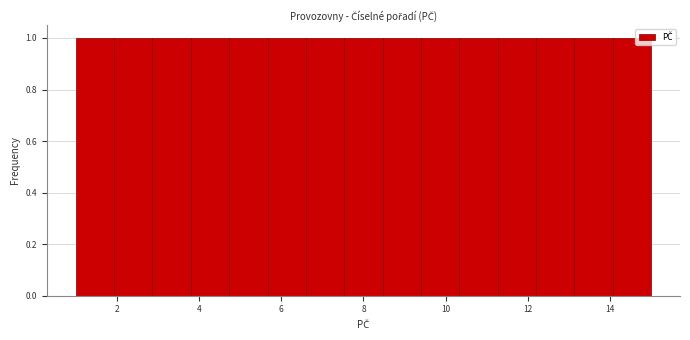

Reading left to right, list every bar in this chart as the range it spans on the x-axis followed by its height. Neither the bar edges nor the heights are printed on the chart, so give them approximately, as read against the axes.

1.0 to 2.0: 1
2.0 to 2.8: 1
2.8 to 3.8: 1
3.8 to 4.8: 1
4.8 to 5.6: 1
5.6 to 6.6: 1
6.6 to 7.6: 1
7.6 to 8.4: 1
8.4 to 9.4: 1
9.4 to 10.4: 1
10.4 to 11.2: 1
11.2 to 12.2: 1
12.2 to 13.2: 1
13.2 to 14.0: 1
14.0 to 15.0: 1